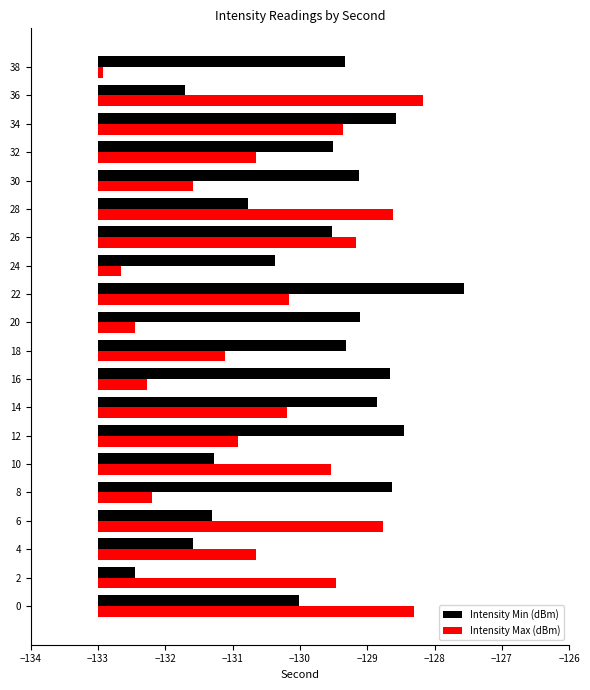

What is the difference between the second highest and minimum values in the Intensity Max (dBm) series?

4.6